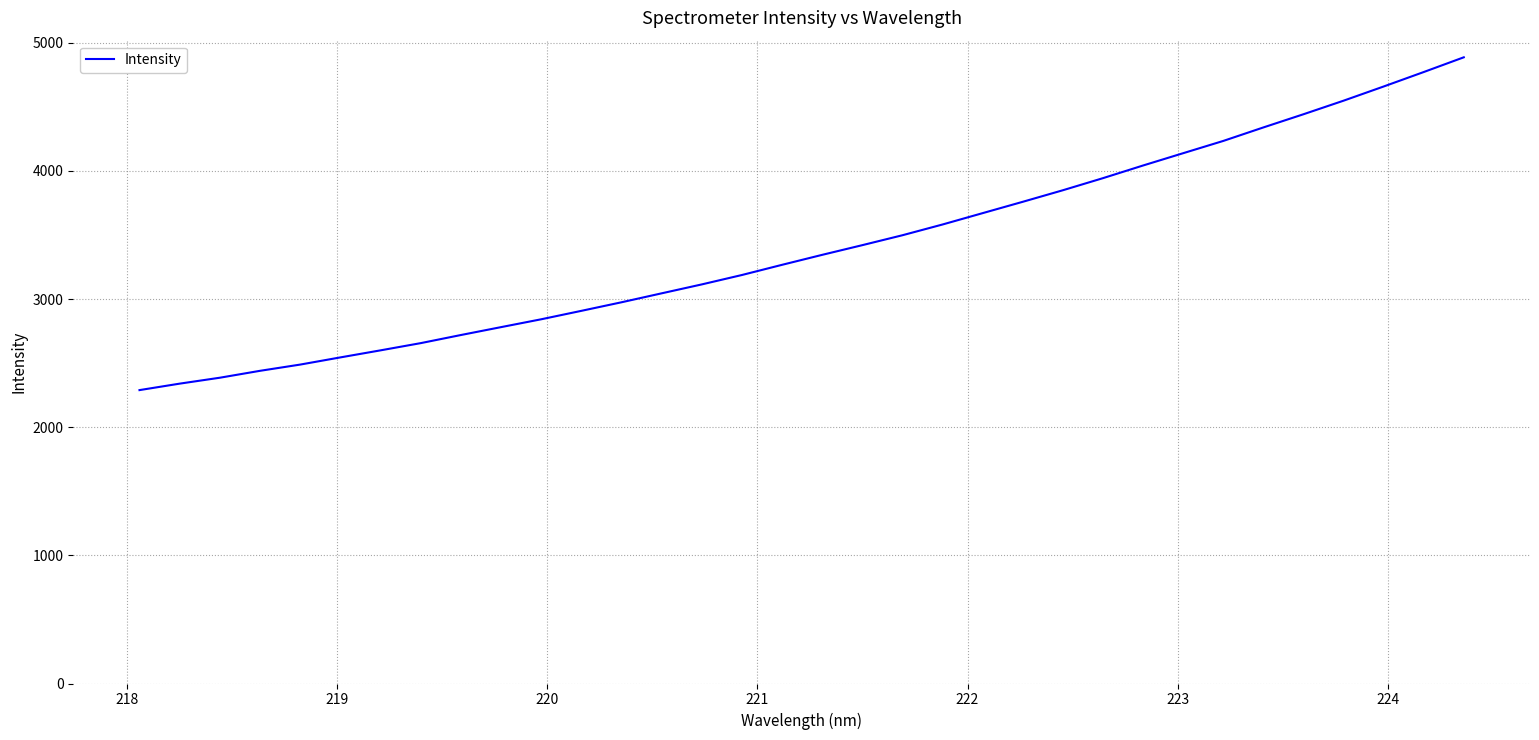

What is the difference between the maximum and second lowest values?

2546.3